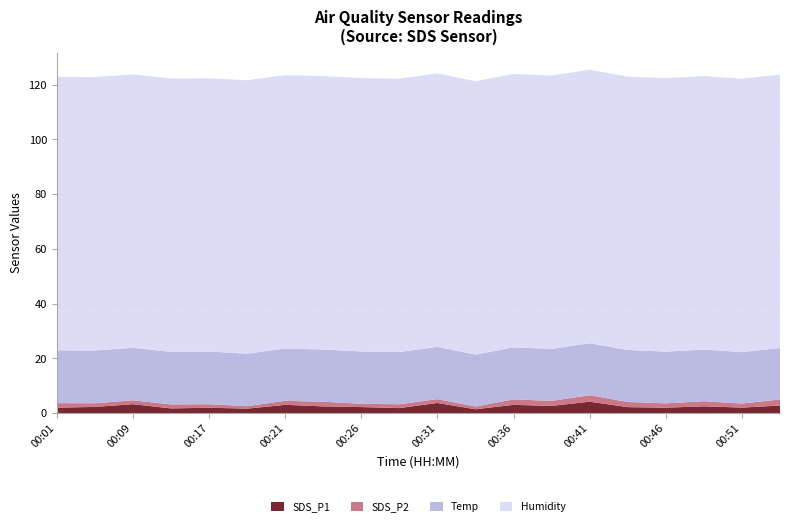

Reading left to right, transcribe all the data shown in this chart.

SDS_P1: 2.0	2.3	3.3	1.7	2.0	1.6	3.0	2.5	2.2	1.9	3.7	1.4	3.0	2.6	4.2	2.2	2.0	2.5	2.0	2.8
SDS_P2: 1.7	1.3	1.4	1.4	1.3	0.9	1.5	1.7	1.2	1.4	1.4	1.0	2.0	1.8	2.4	1.9	1.6	1.9	1.5	2.2
Temp: 19.3	19.3	19.2	19.2	19.2	19.2	19.1	19.1	19.1	19.1	19.1	19.0	19.0	19.0	19.0	19.0	18.9	18.9	18.8	18.8
Humidity: 99.9	99.9	99.9	99.9	99.9	99.9	99.9	99.9	99.9	99.9	99.9	99.9	99.9	99.9	99.9	99.9	99.9	99.9	99.9	99.9